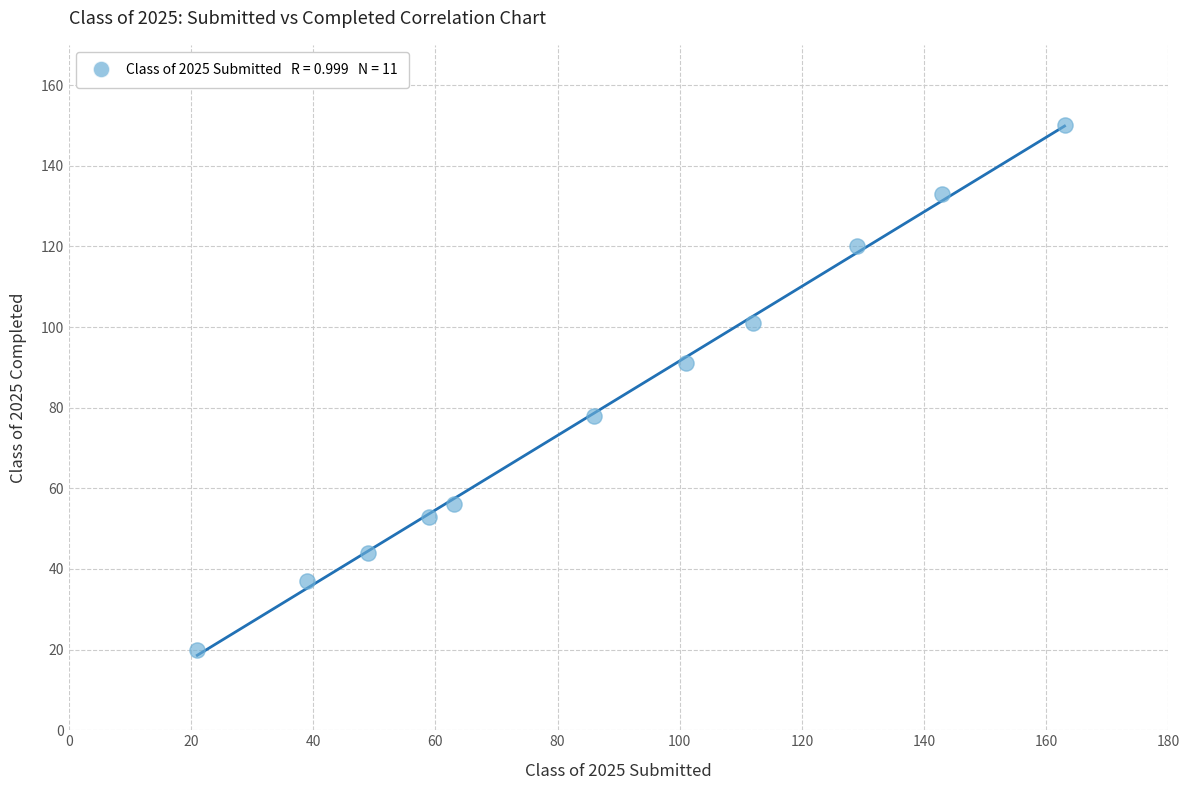

What is the average Y value?

80